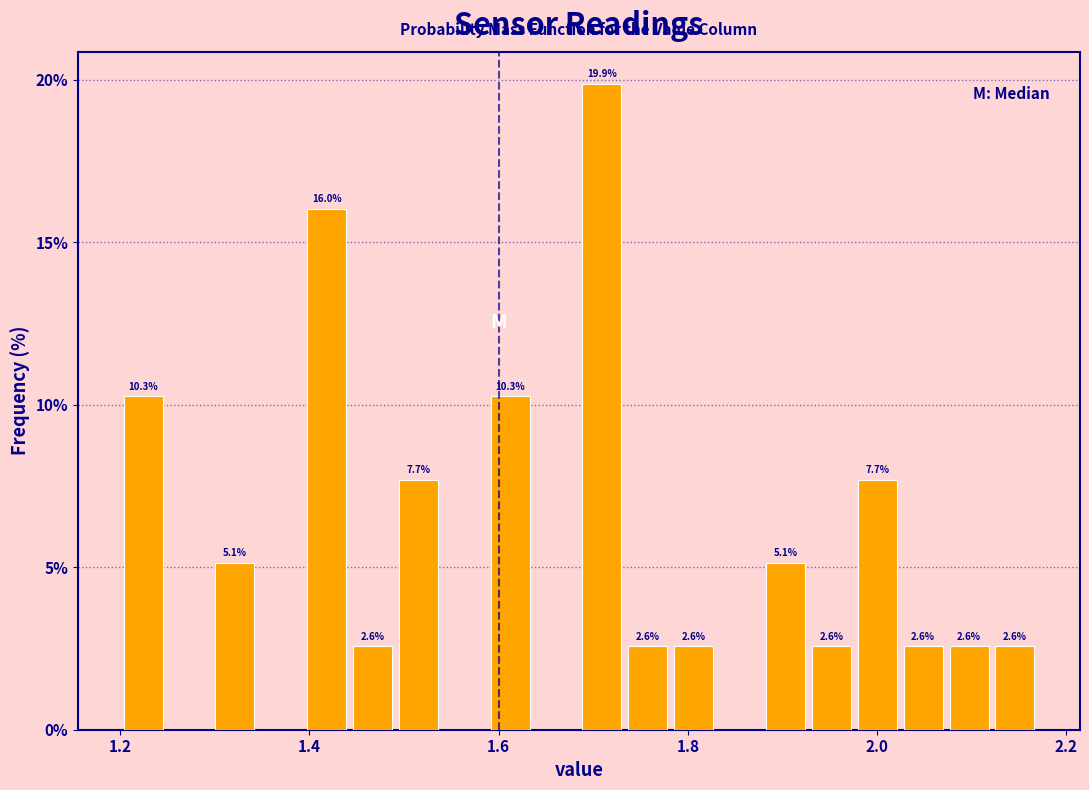

Around what value on the x-axis is the tallest bar? Give the approximate position of its centre, as read against the axis.

1.70